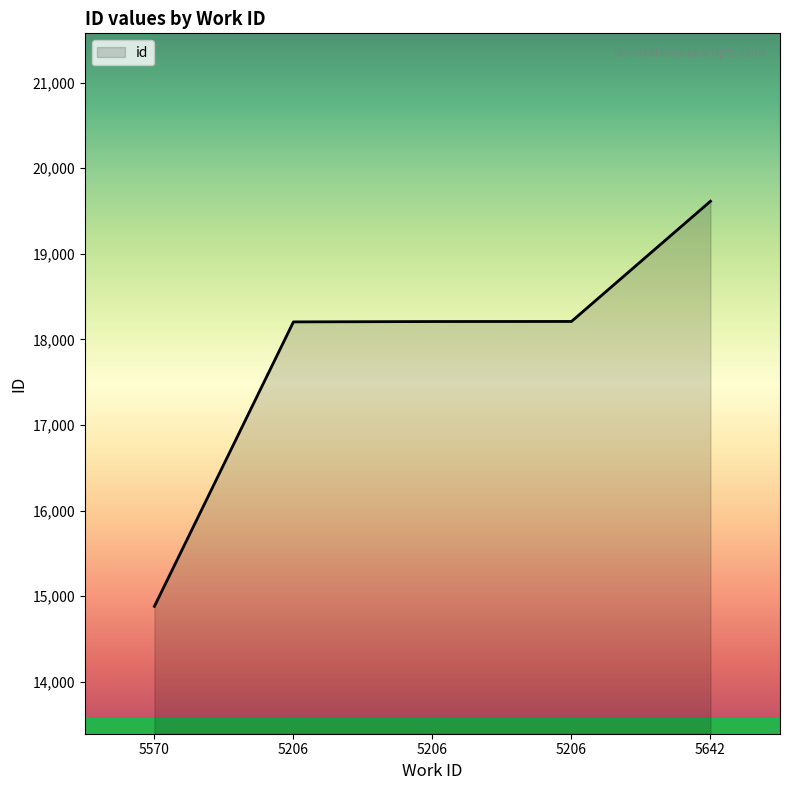

What is the label of the 3rd point from the right?

5206